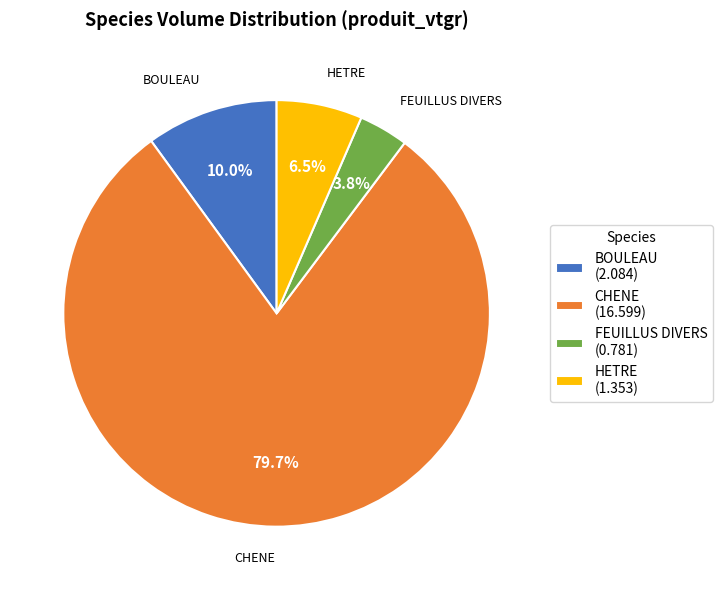

Is the sum of FEUILLUS DIVERS and HETRE greater than half?

No